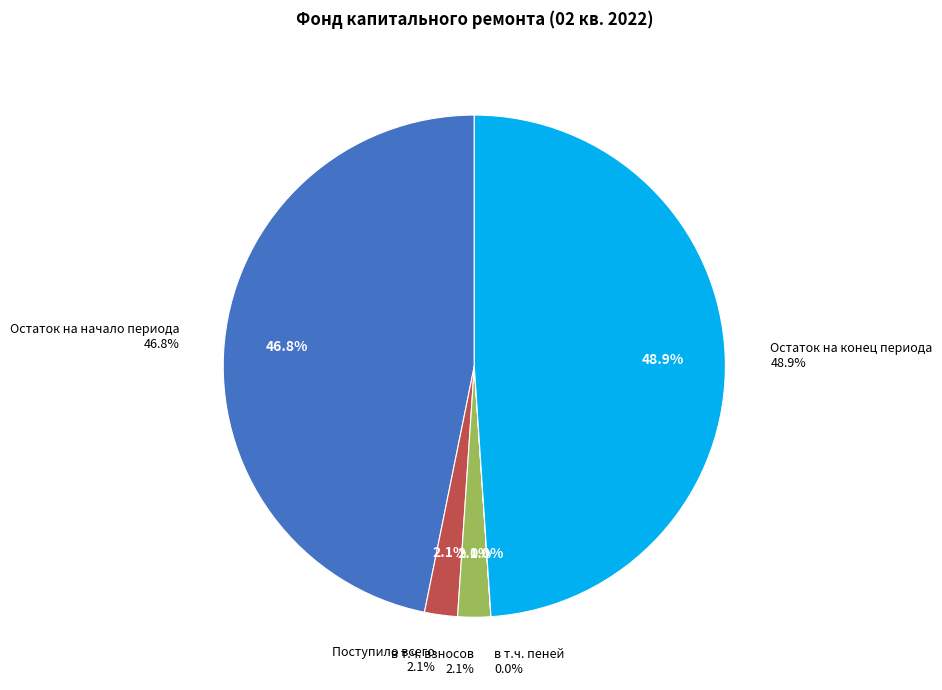

Count the number of slices in the pie.

5